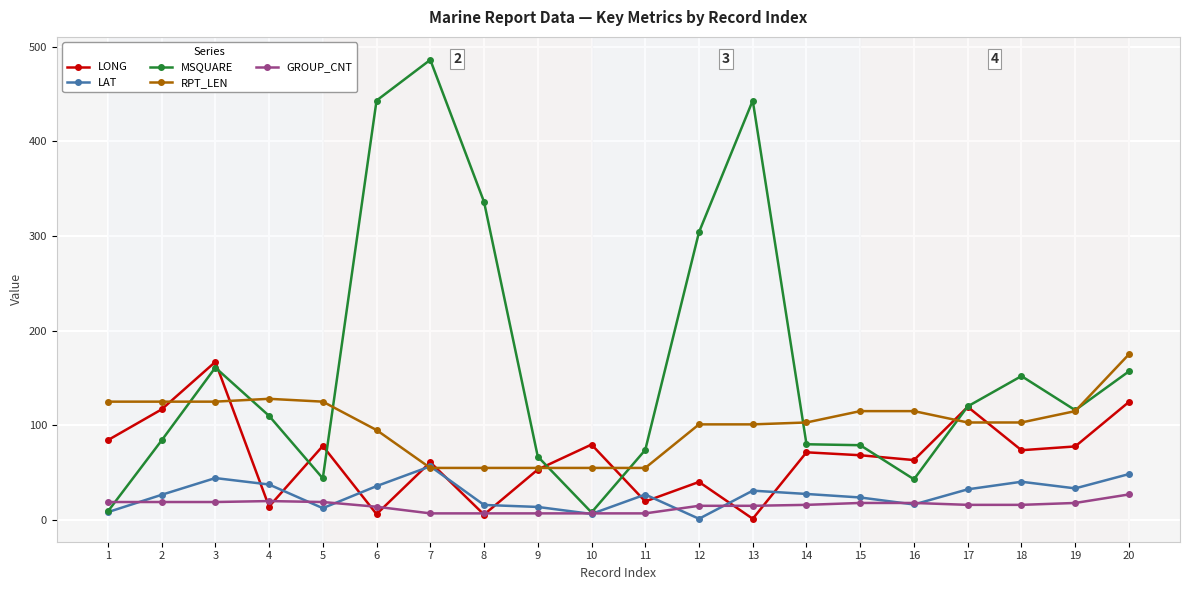

True or false: MSQUARE and GROUP_CNT intersect in this chart.

True